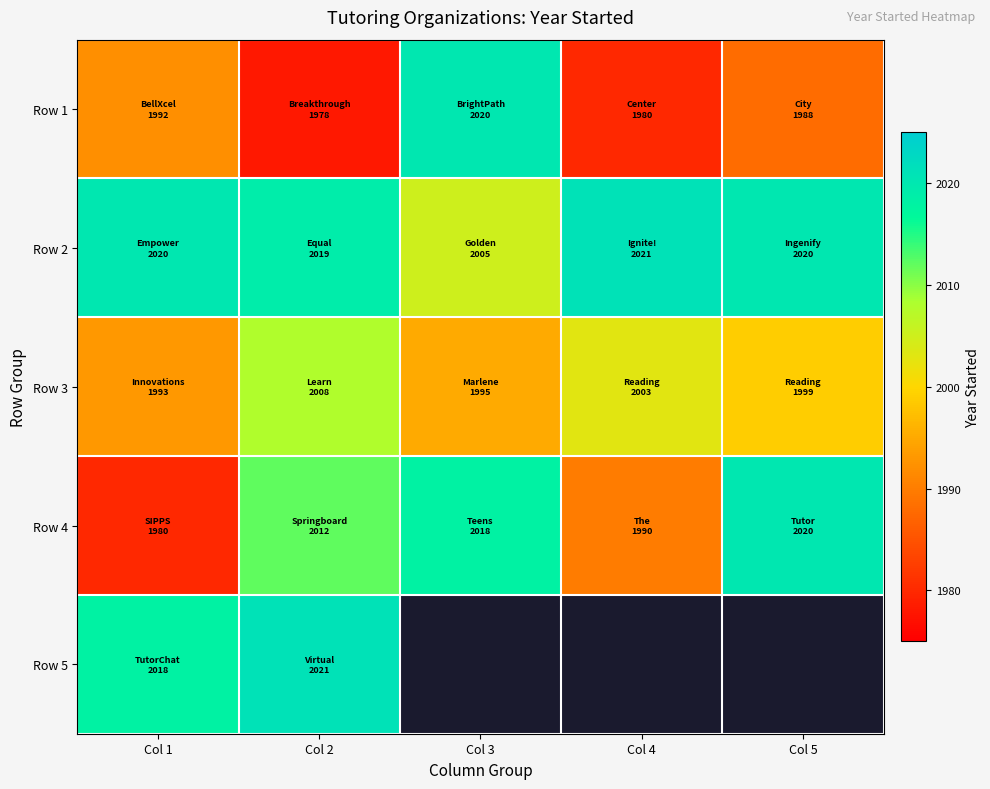

The Row 1 series shows 498.6 at Col 4. True or false?

False